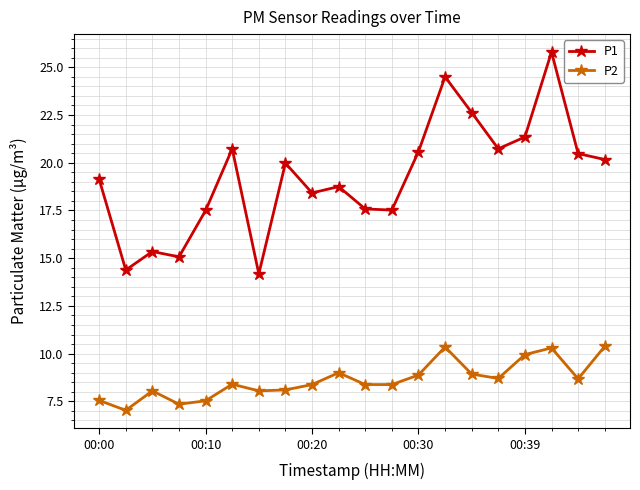

Rank the series by their maximum value, from highest to lowest.

P1, P2